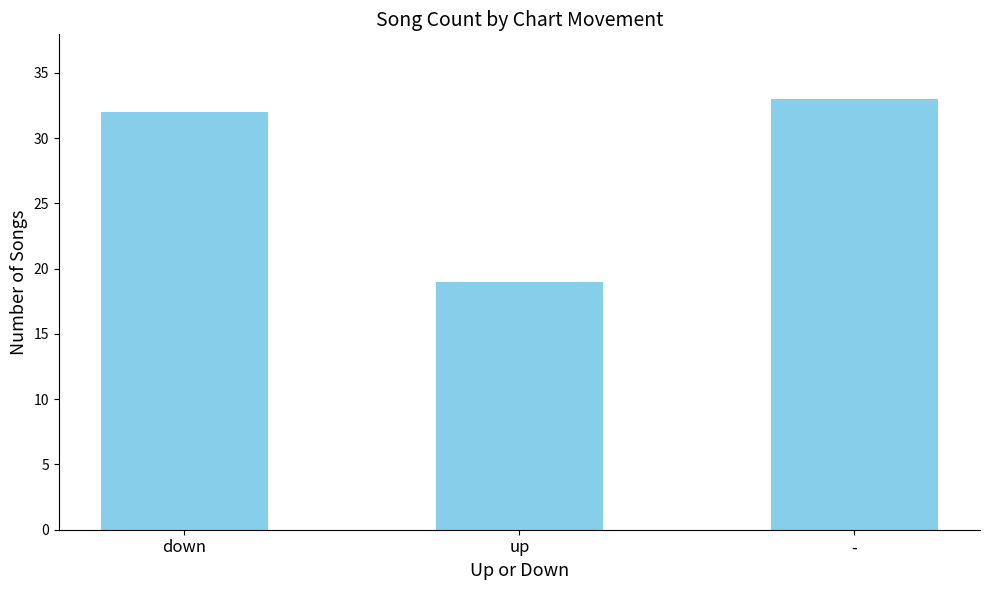

List the labels in order of value, smallest first.

up, down, -